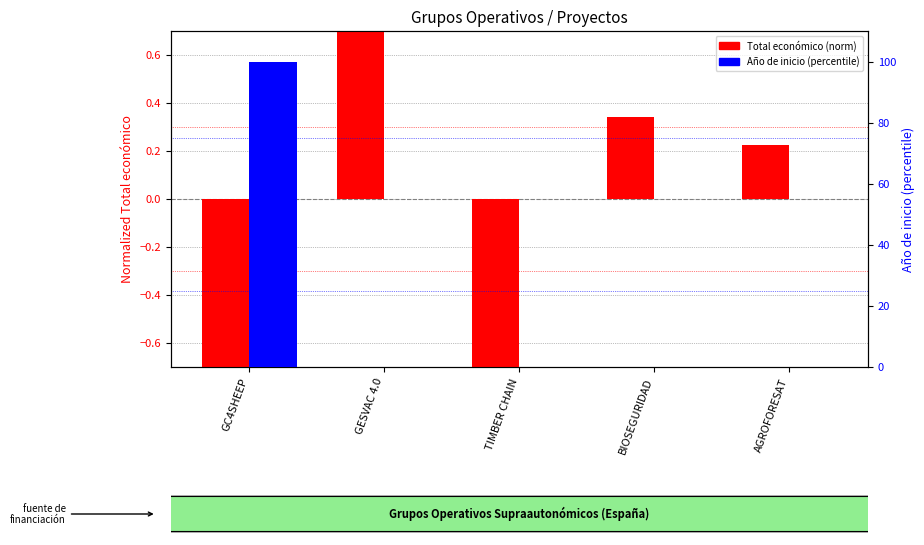

Reading right to left, extract all data points from this chart.

Total económico (norm): 0.2	0.3	-1.0	1.2	-0.8
Año de inicio (percentile): 0.0	0.0	0.0	0.0	100.0